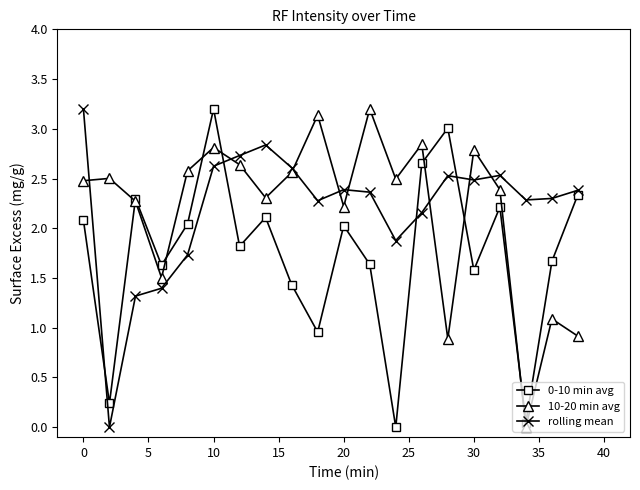

How many times do 10-20 min avg and rolling mean cross each other?

8